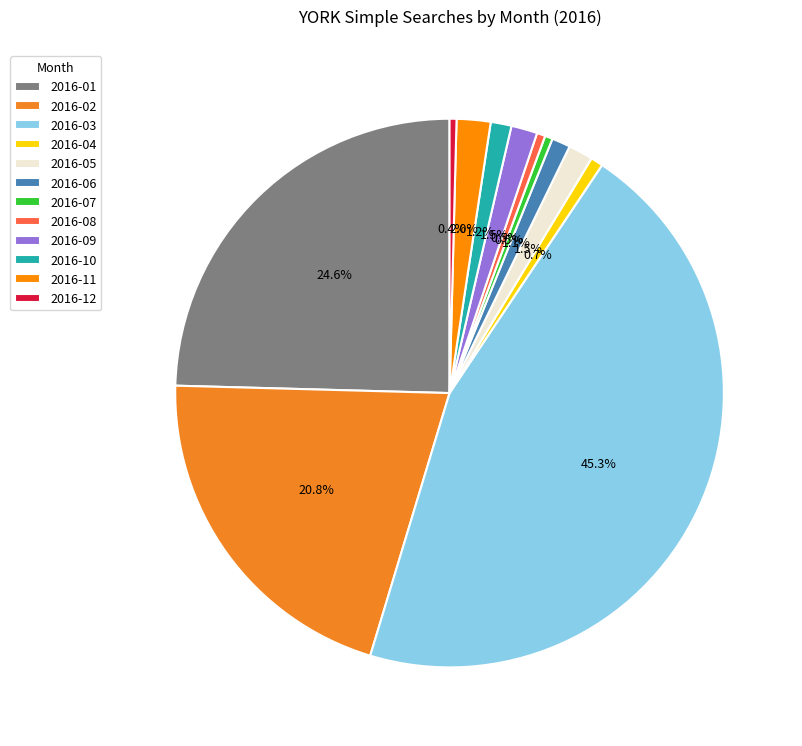

To the nearest percent, what is the combined percentage of 2016-05 and 2016-08?

2%